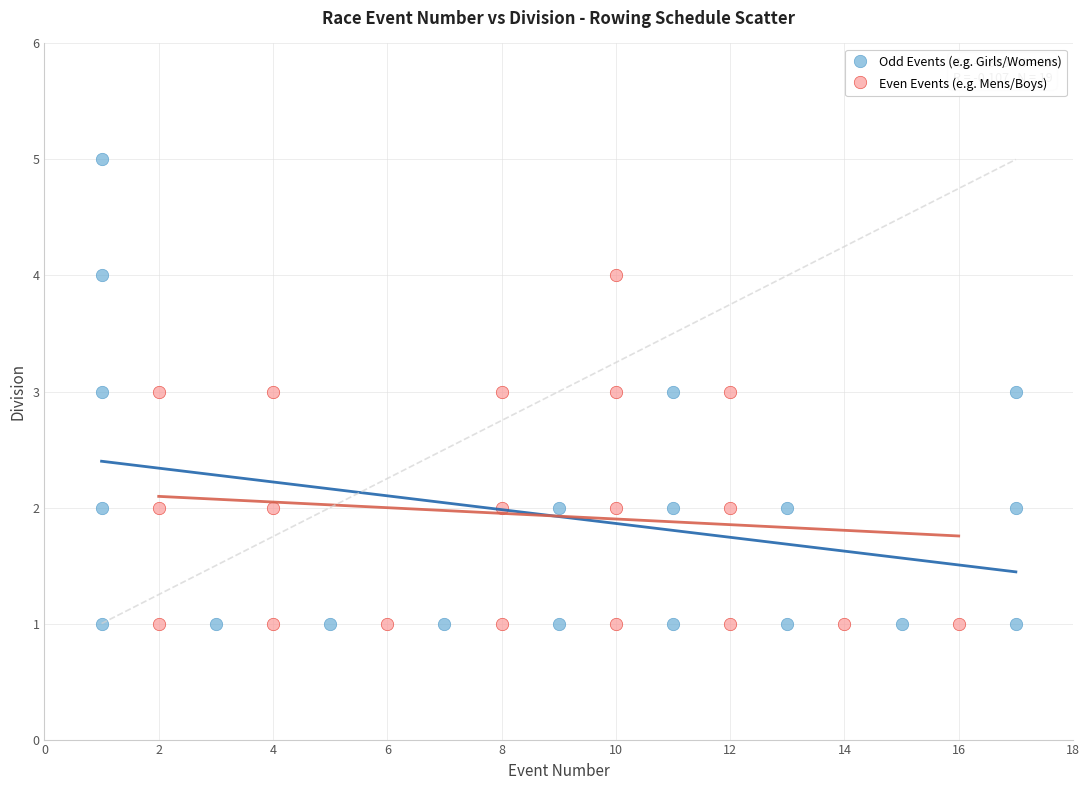

Which series contains the highest Y value?

Odd Events (e.g. Girls/Womens)